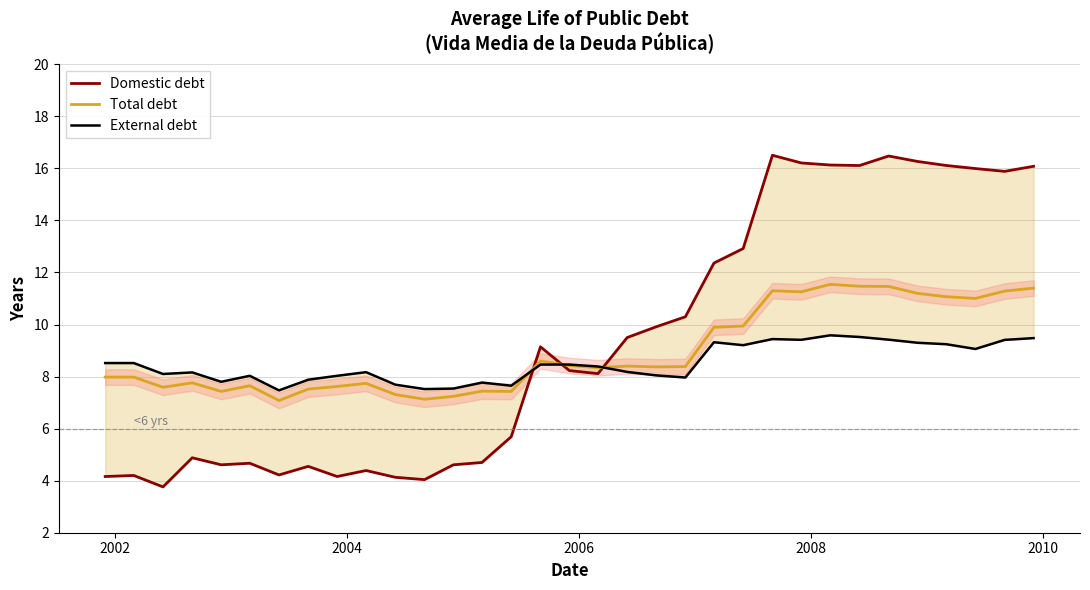

How many times do Domestic debt and Total debt cross each other?

3